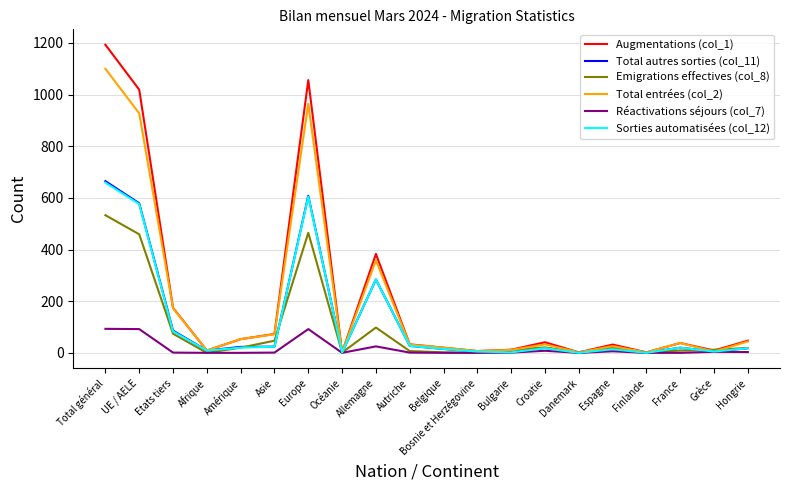

At which category is the sum across all series the highest?

Total général